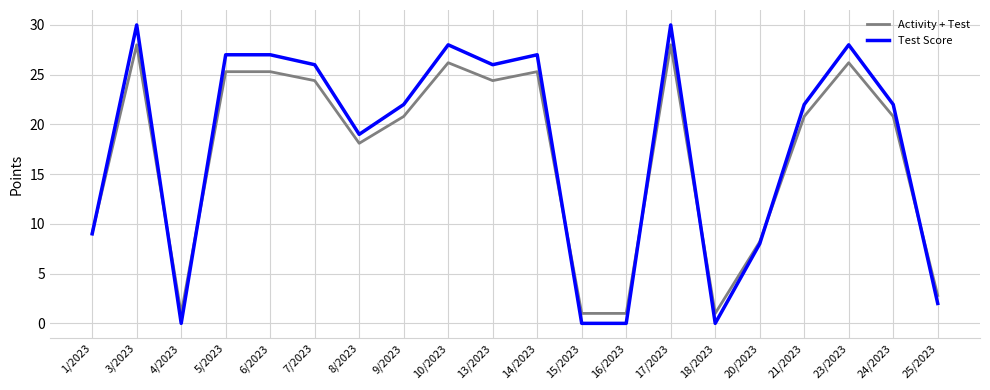

True or false: Activity + Test has a value of 24.7 at 8/2023.

False